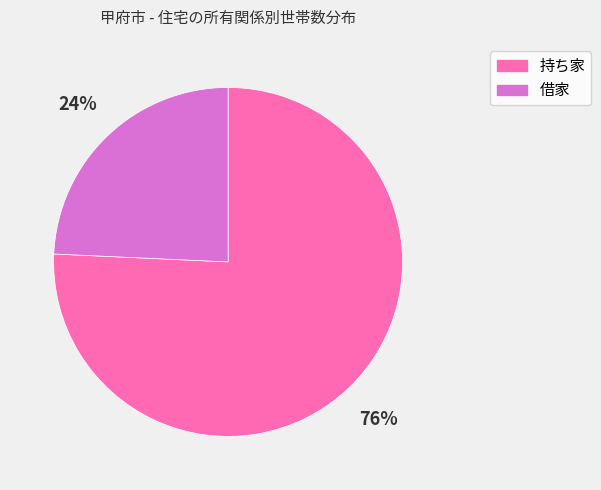

What is the ratio of the value at 借家 to the value at 持ち家?

0.3